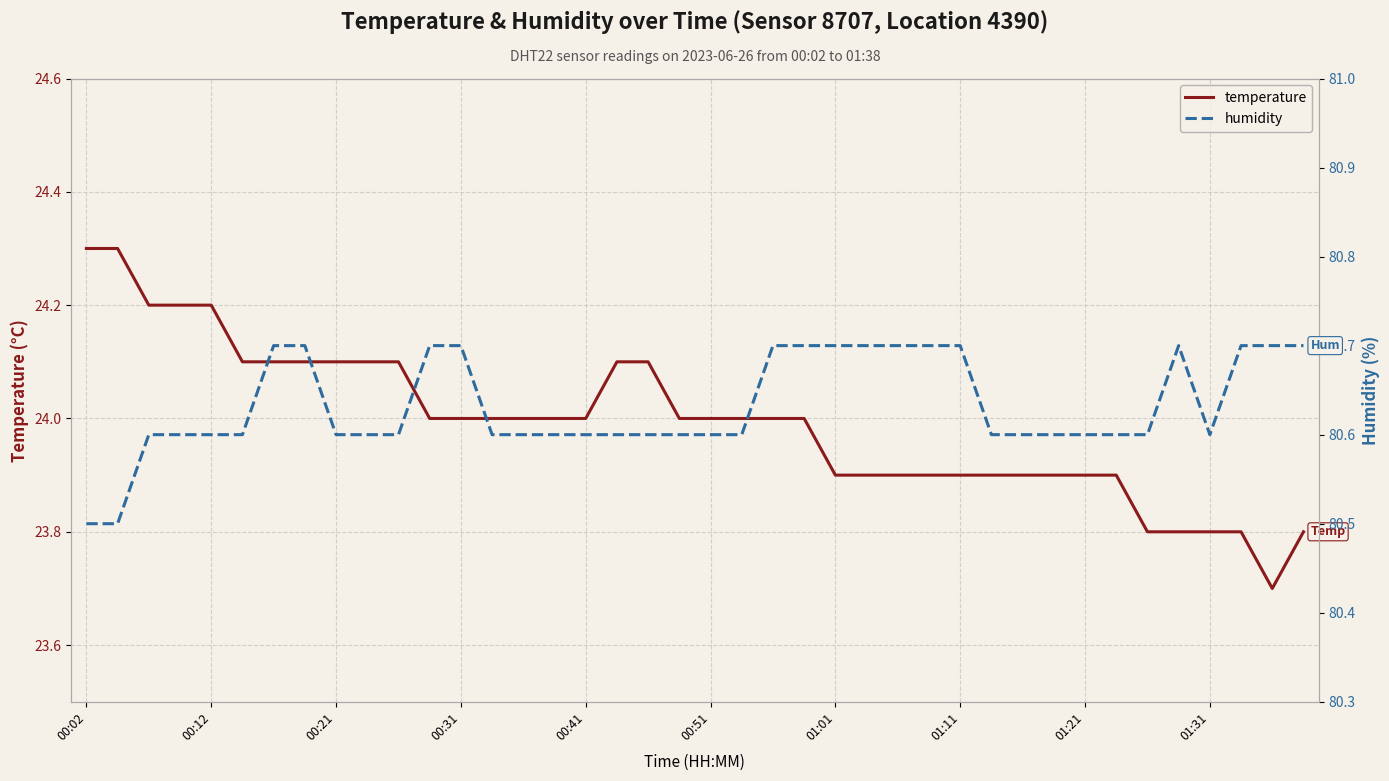

Is it true that temperature equals 12.5 at 19?

False